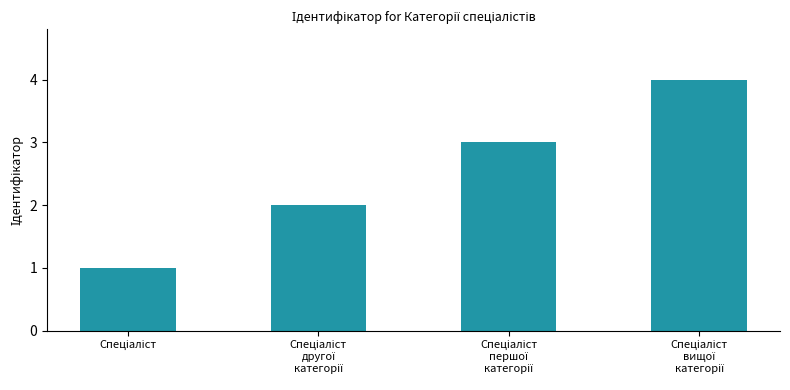

What is the maximum value shown in the chart?

4